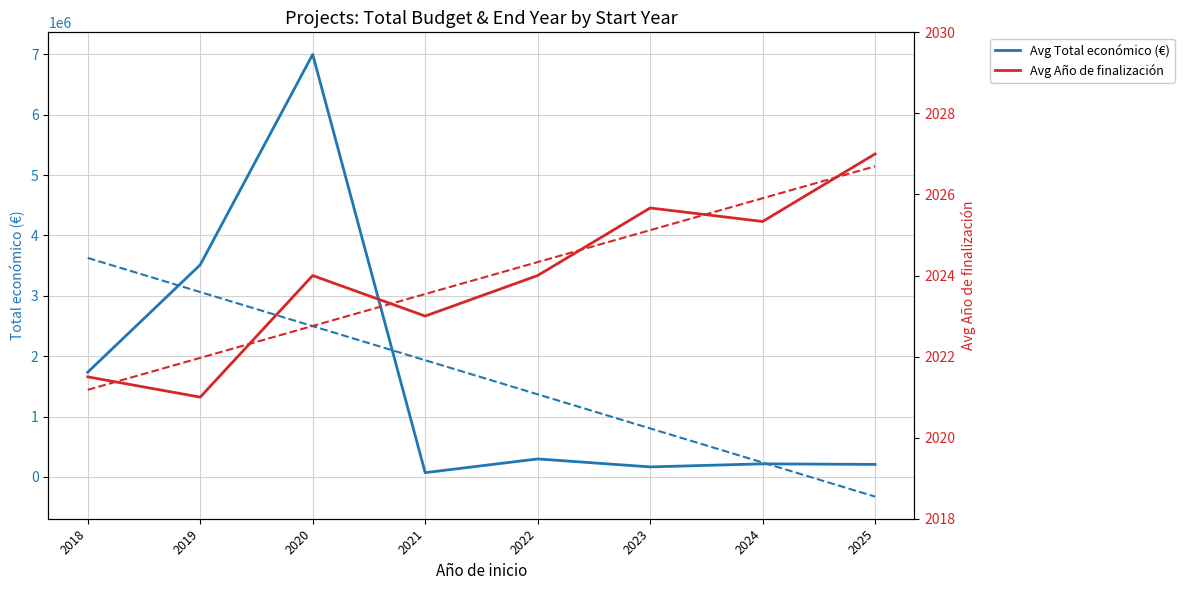

Is the value of Avg Total económico (€) at 2024 greater than the value of Avg Año de finalización at 2023?

Yes